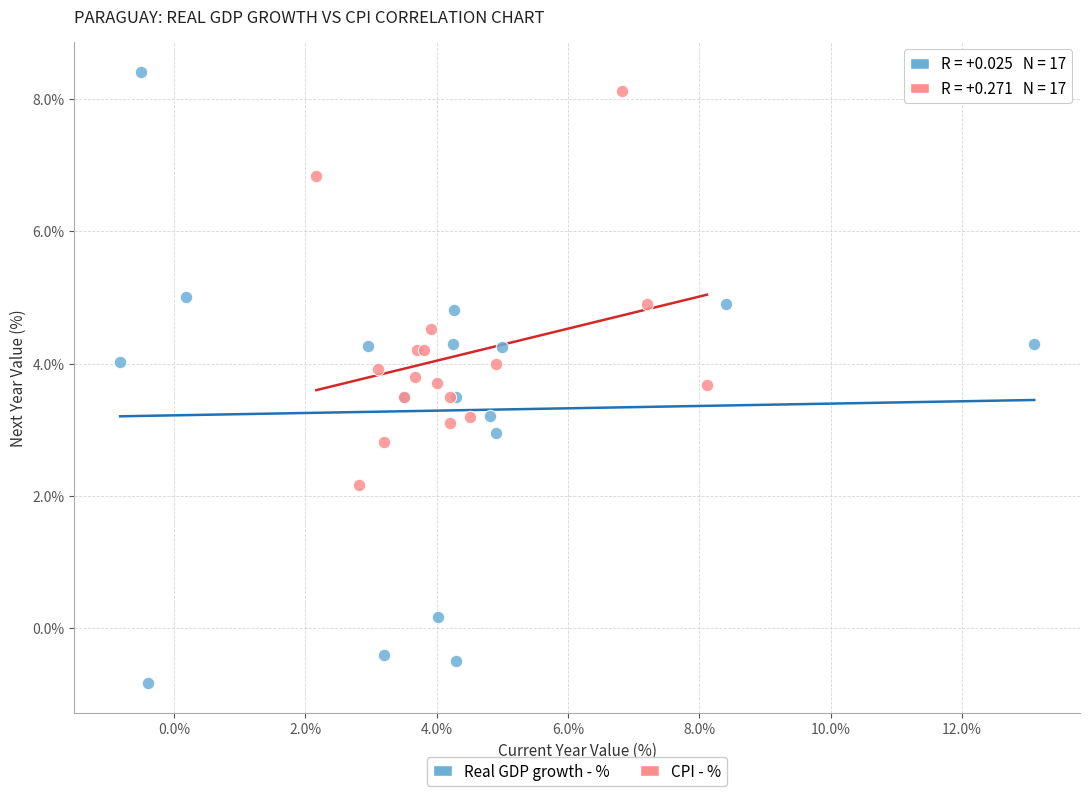

Which series contains the lowest Y value?

Real GDP growth - %